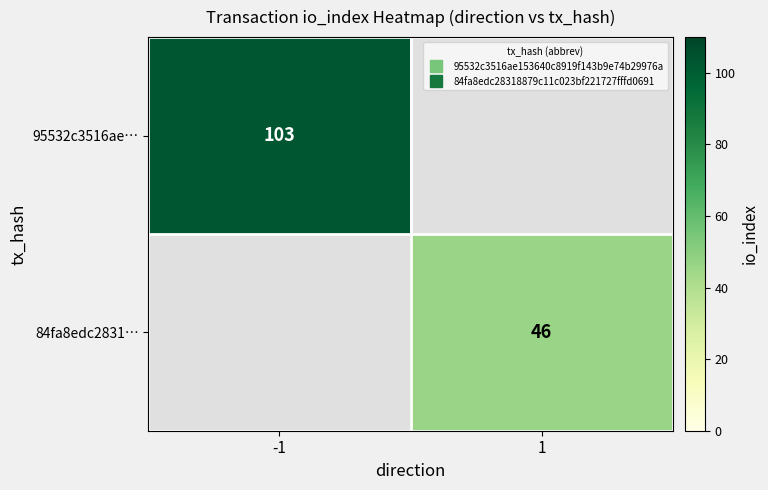

The value of 84fa8edc2831… at 1 is 18.0. True or false?

False